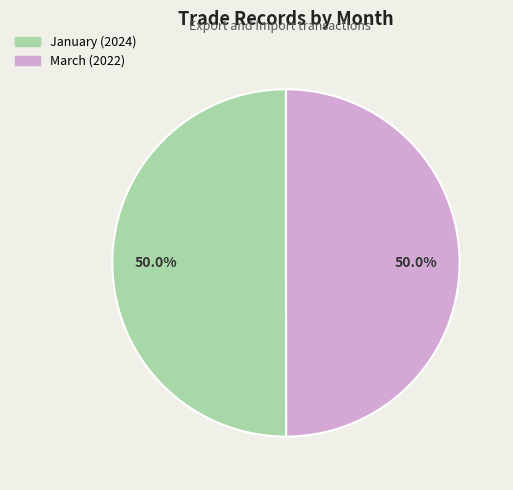

True or false: January accounts for 50% of the total.

True